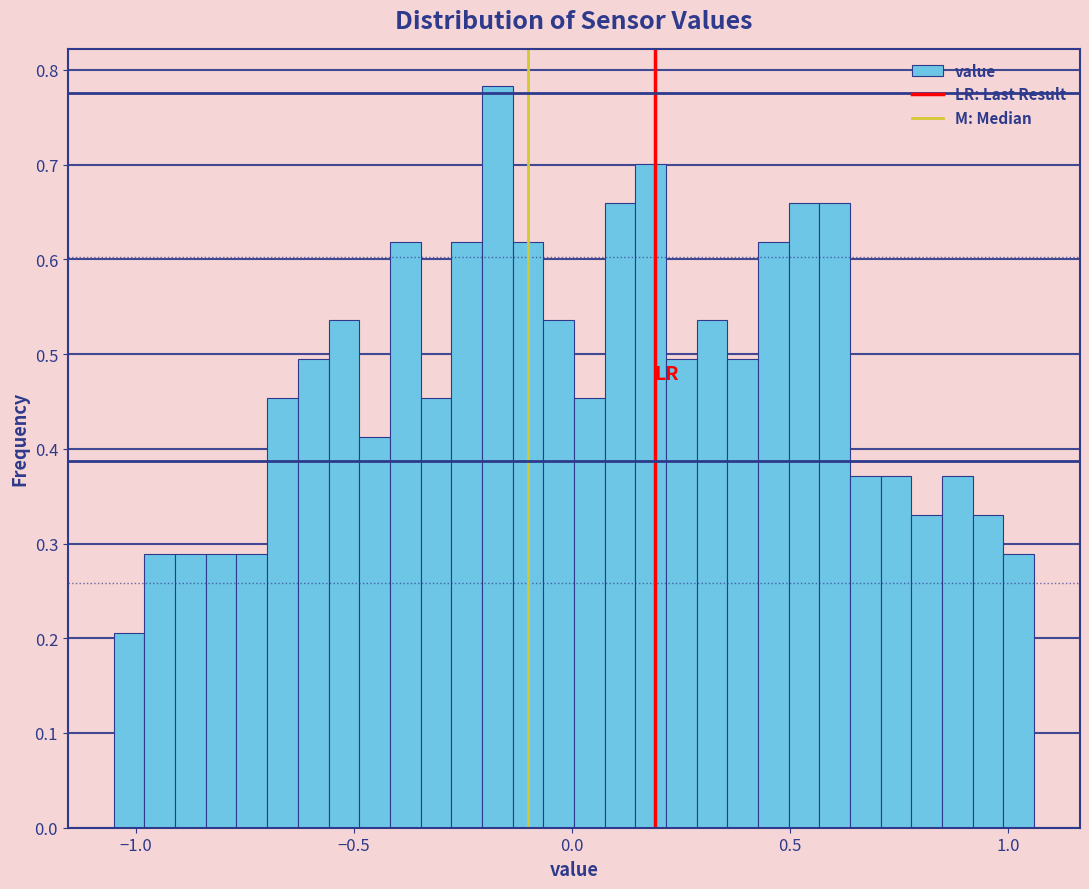

Around what value on the x-axis is the tallest bar? Give the approximate position of its centre, as read against the axis.

-0.15